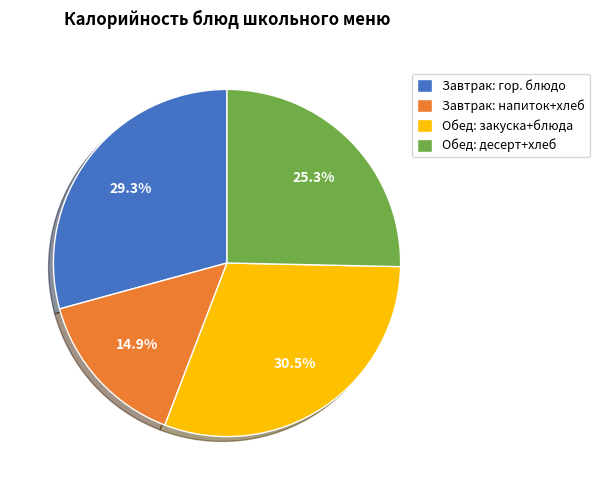

Rank the categories by value from highest to lowest.

Обед: закуска+блюда, Завтрак: гор. блюдо, Обед: десерт+хлеб, Завтрак: напиток+хлеб